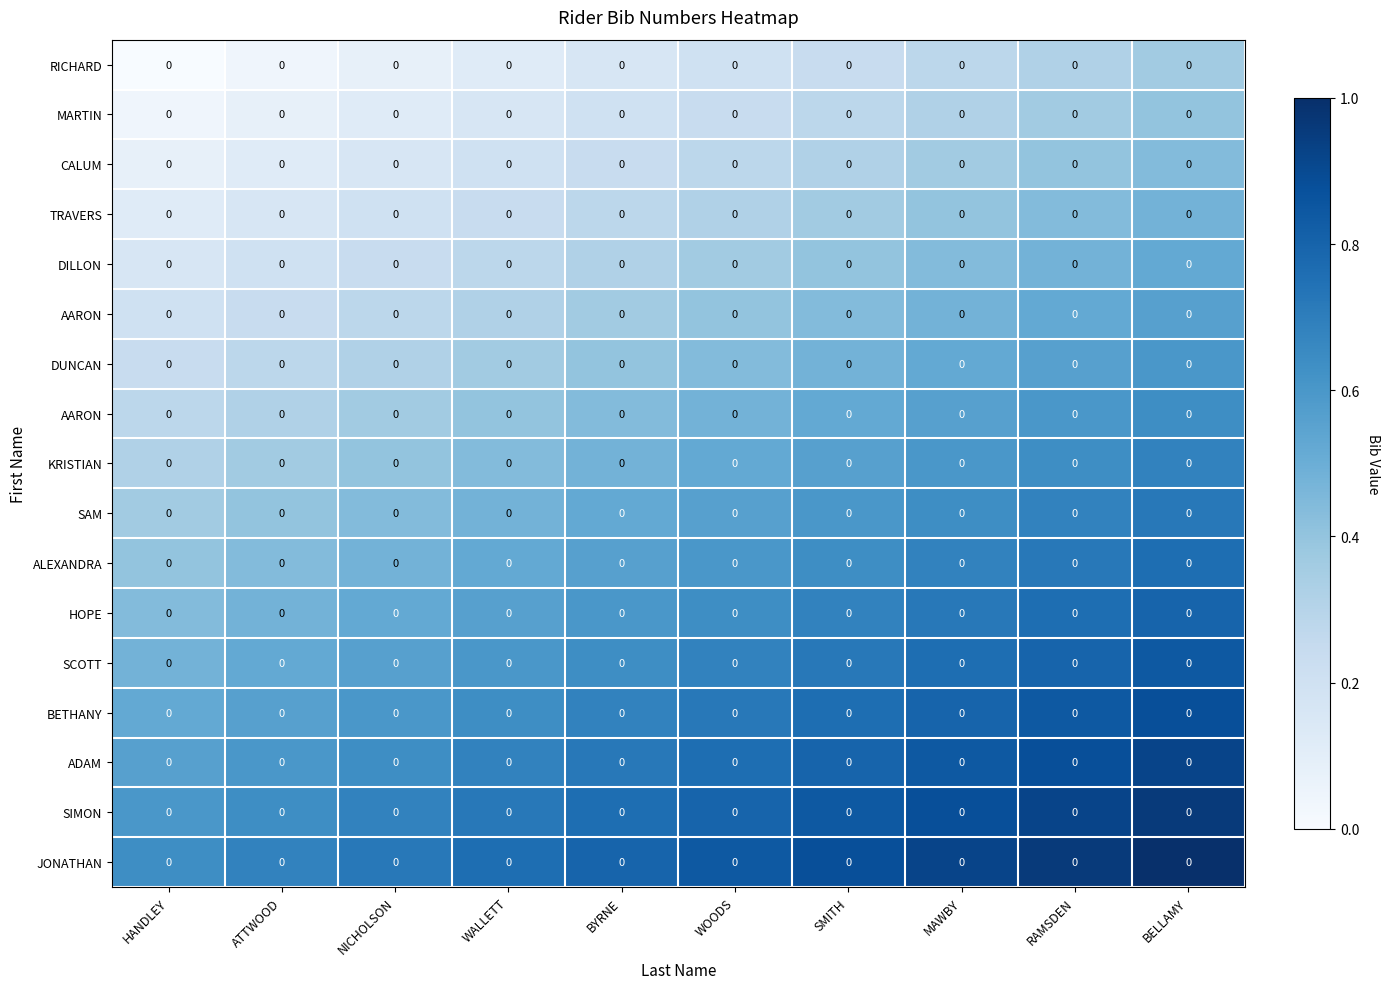

Which category has the lowest value across all series?

HANDLEY